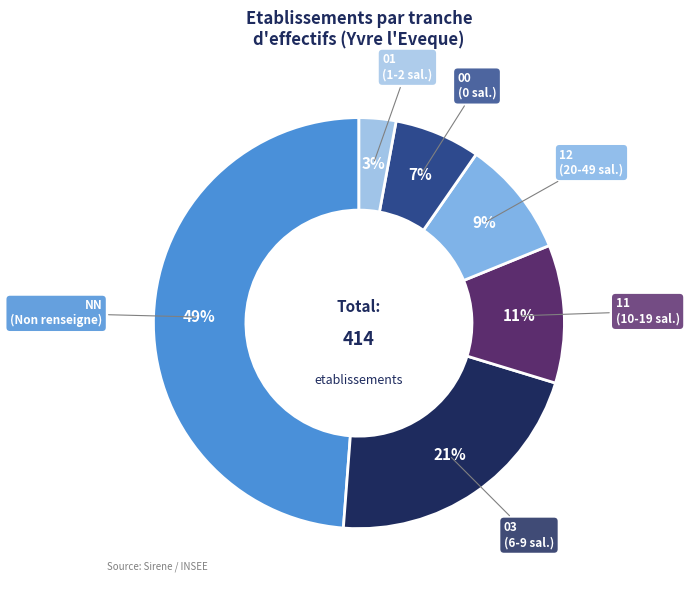

To the nearest percent, what is the average slice percentage?

17%